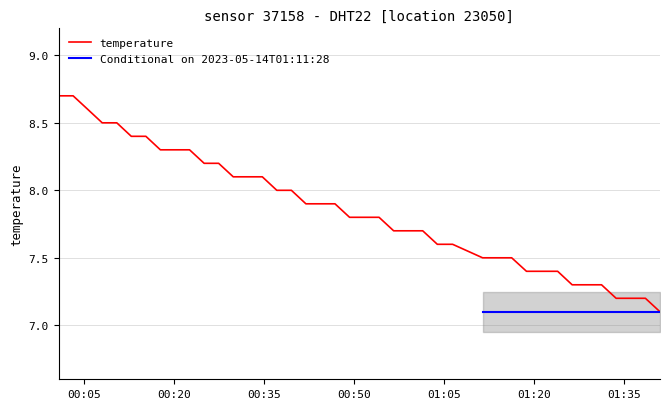

The value at 2023-05-14T00:03:11 is 8.7. True or false?

True